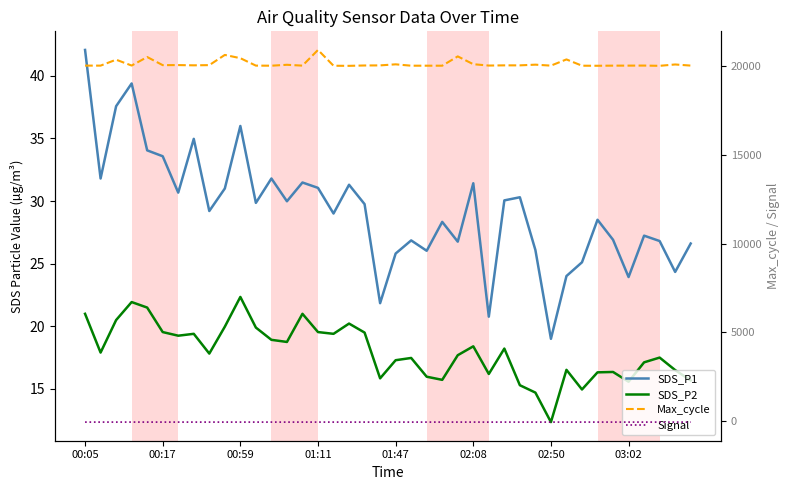

What position from the left is 12?

13